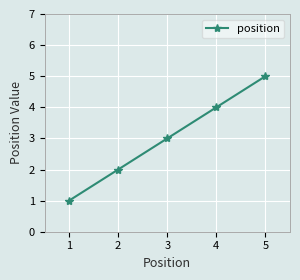

What is the minimum value shown in the chart?

1